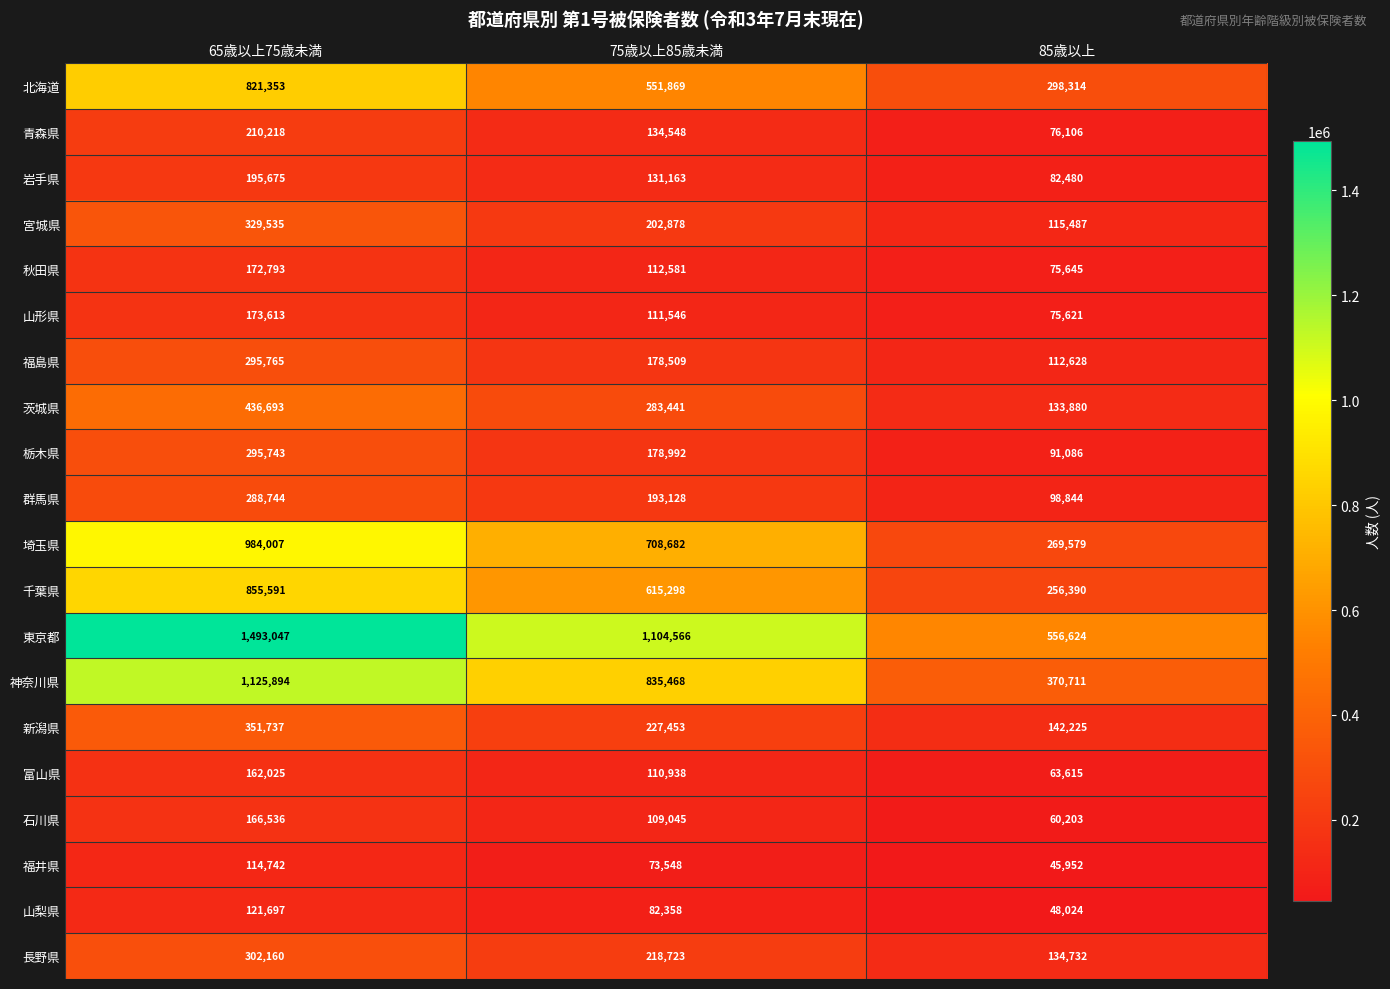

What is the sum of the 群馬県 values at 65歳以上75歳未満 and 85歳以上?

387588